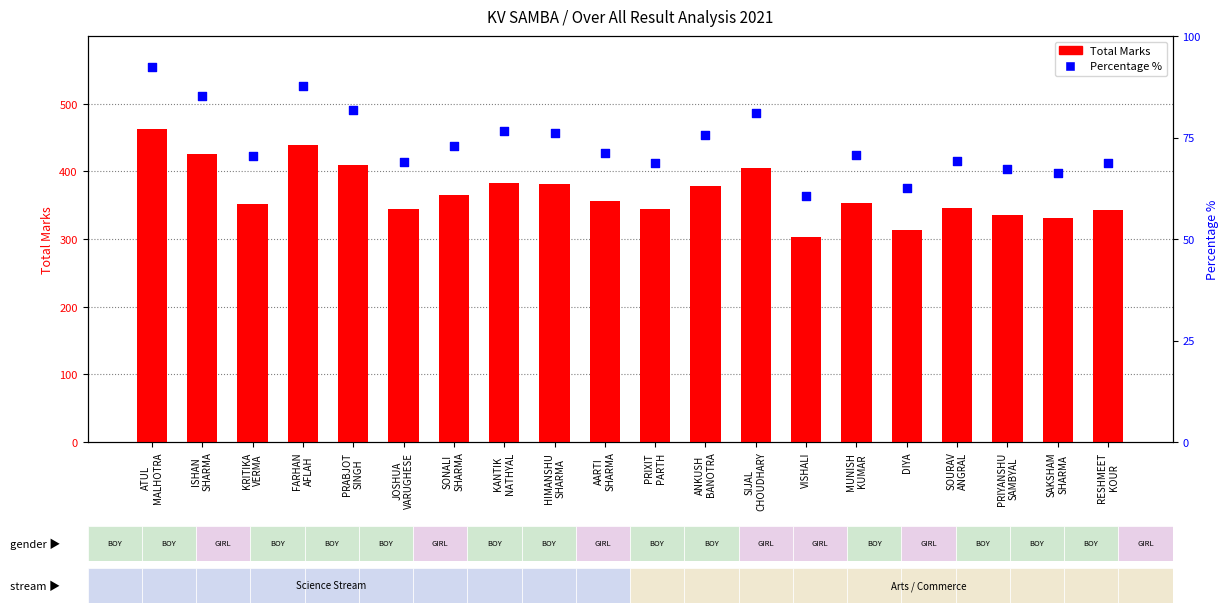

Which series reaches the minimum Y coordinate?

Percentage